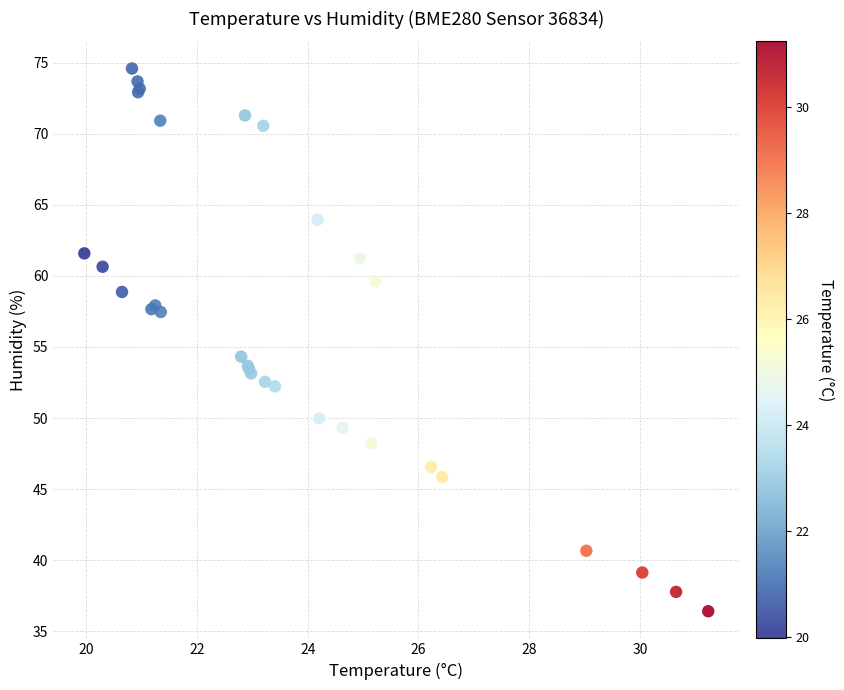

What Y value in the scatter plot is closest to 55?

54.3